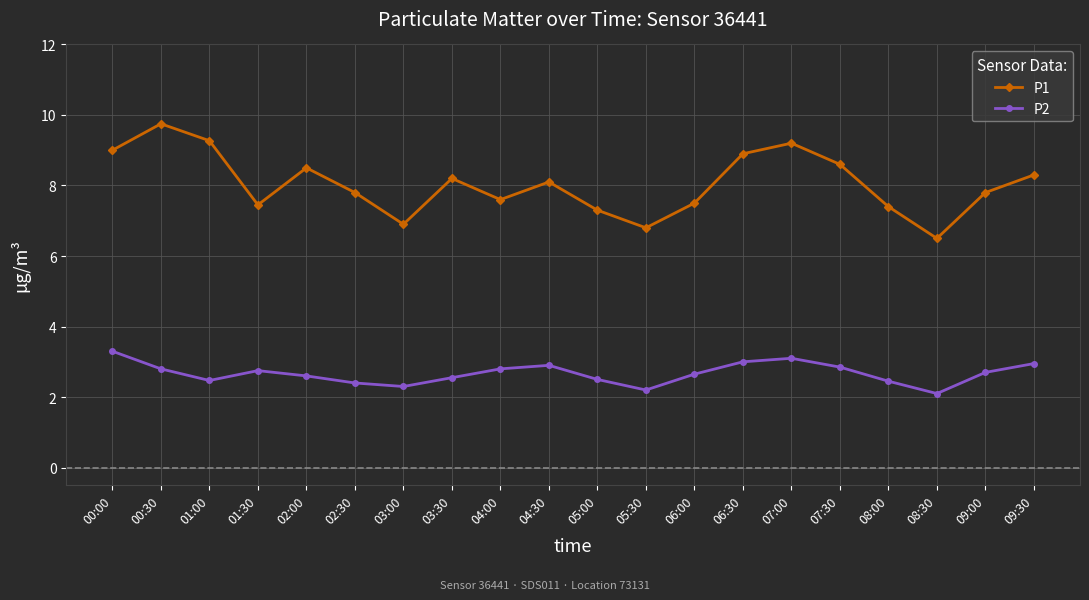

What is the difference between the highest and lowest values at 02:00?

5.9